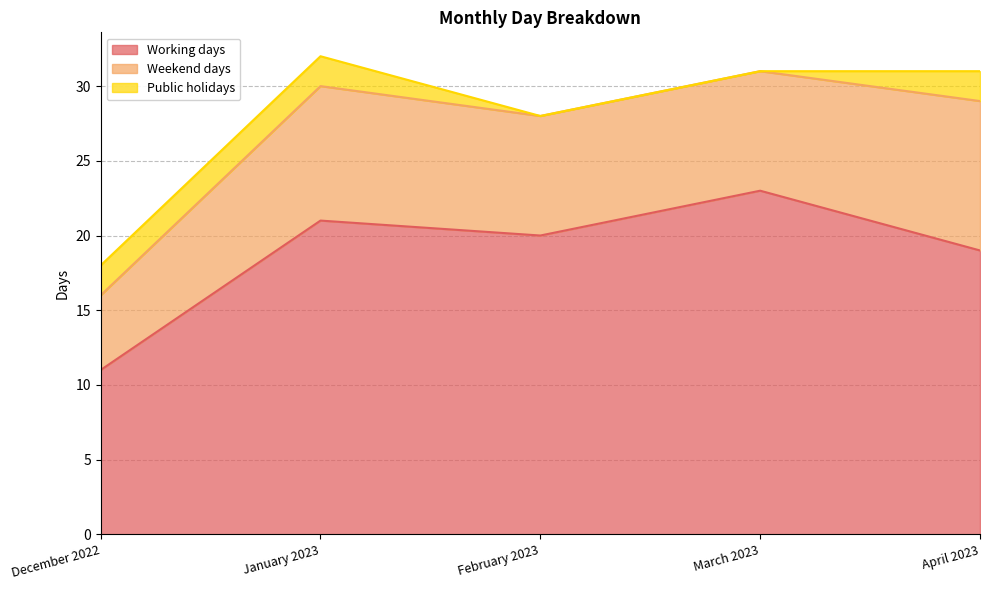

At which label is Working days closest to 17?

April 2023